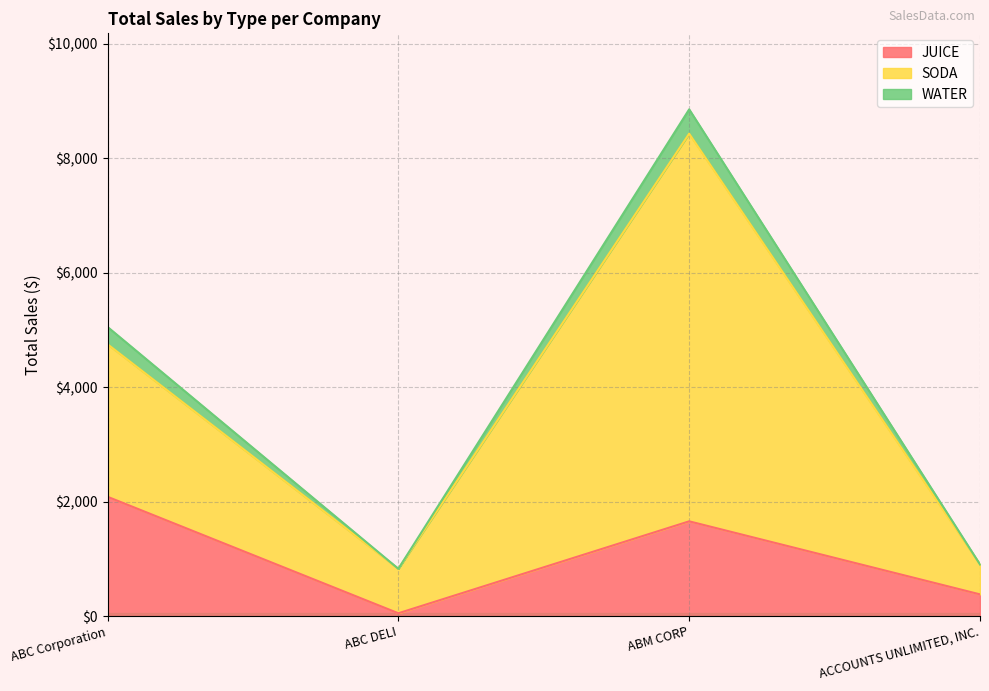

What is the sum of the JUICE values at ACCOUNTS UNLIMITED, INC. and ABC Corporation?

2465.0